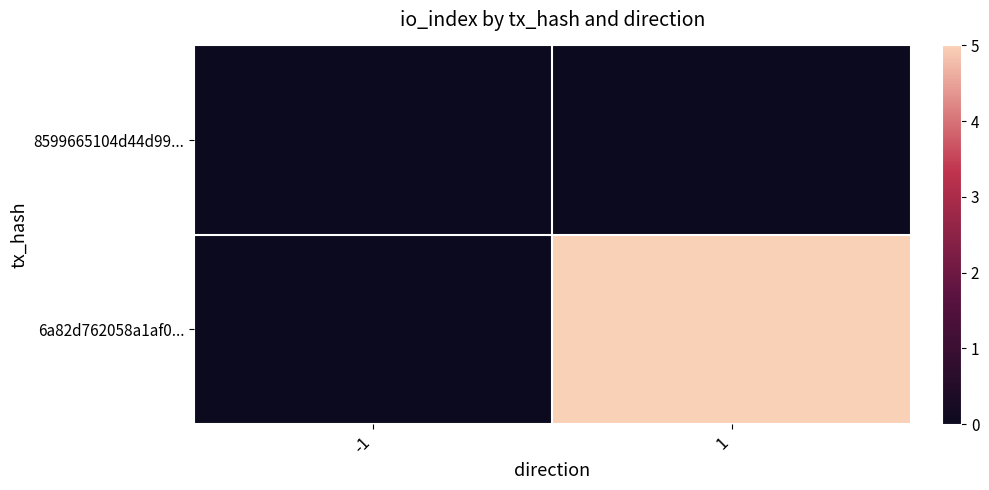

What is the greatest value displayed?

5